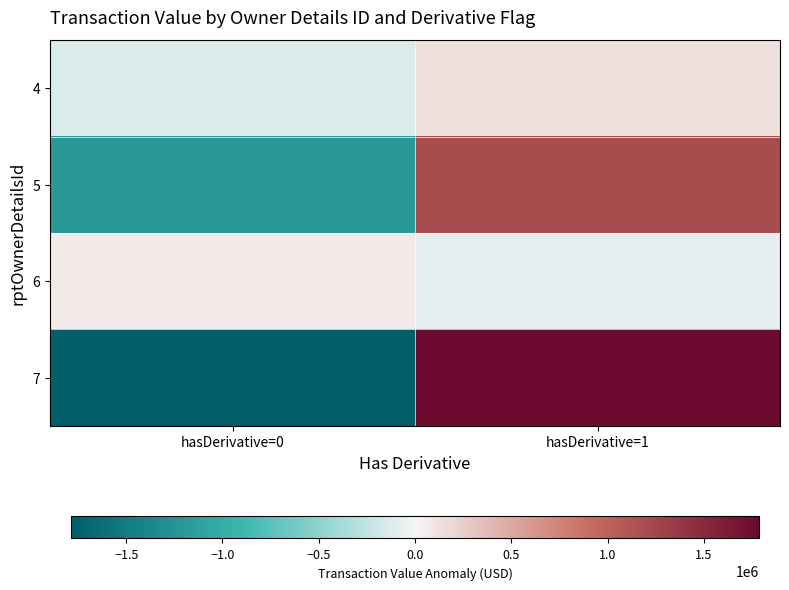

Which category has the highest value across all series?

hasDerivative=1